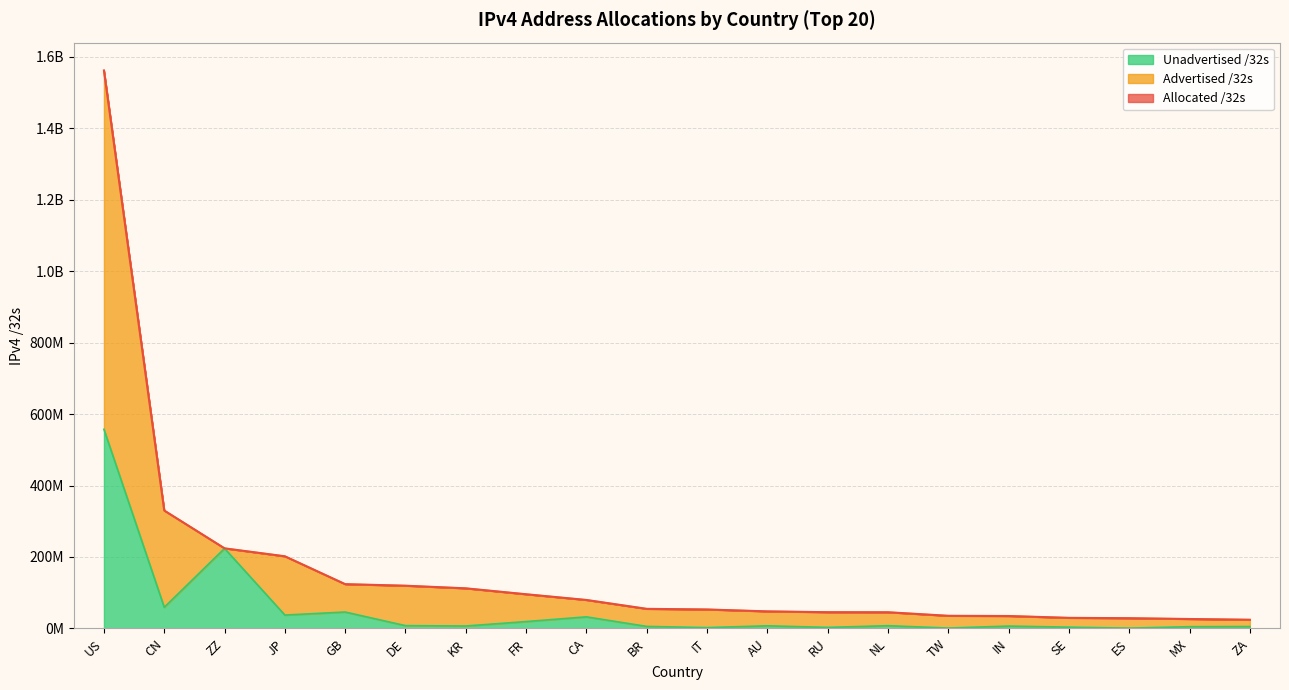

List the series in order of their peak value, highest first.

Advertised /32s, Allocated /32s, Unadvertised /32s